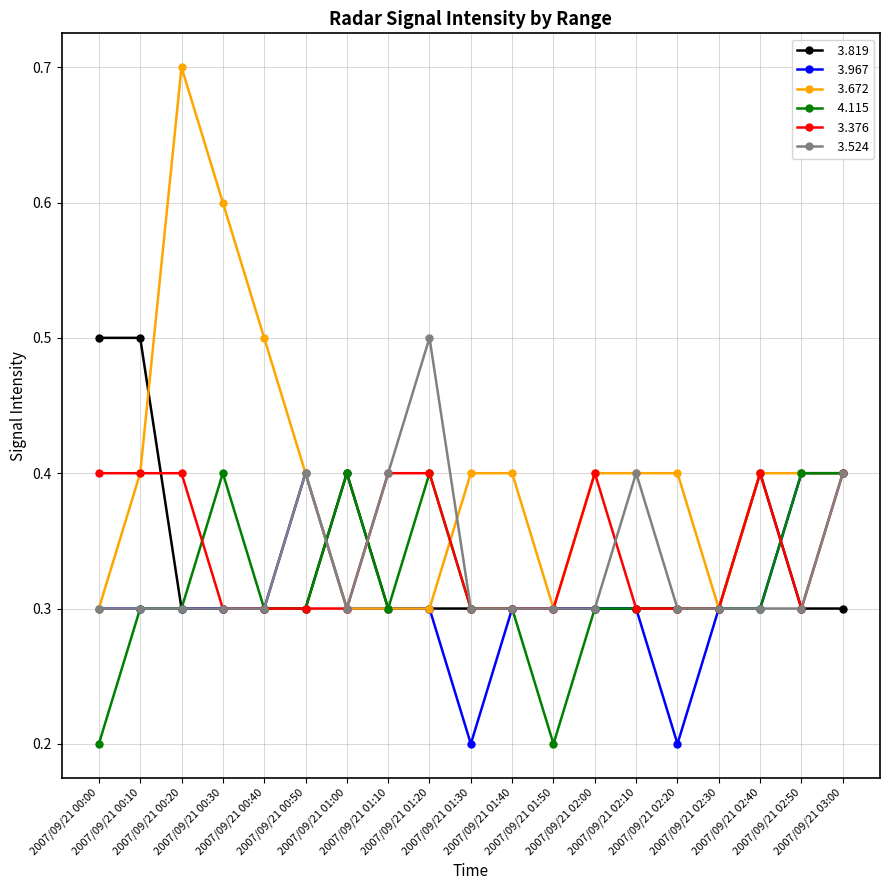

What is the maximum value shown in the chart?

0.7